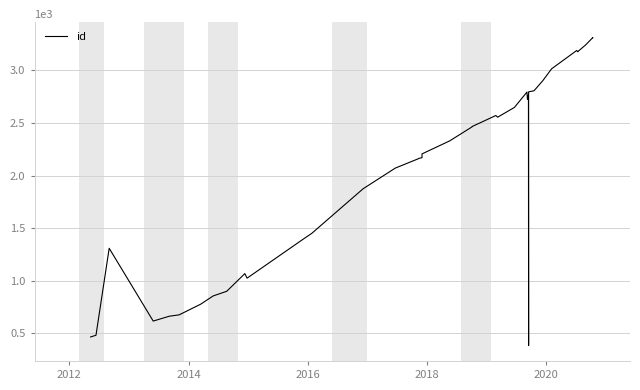

What is the value of the 9th point from the left?

900